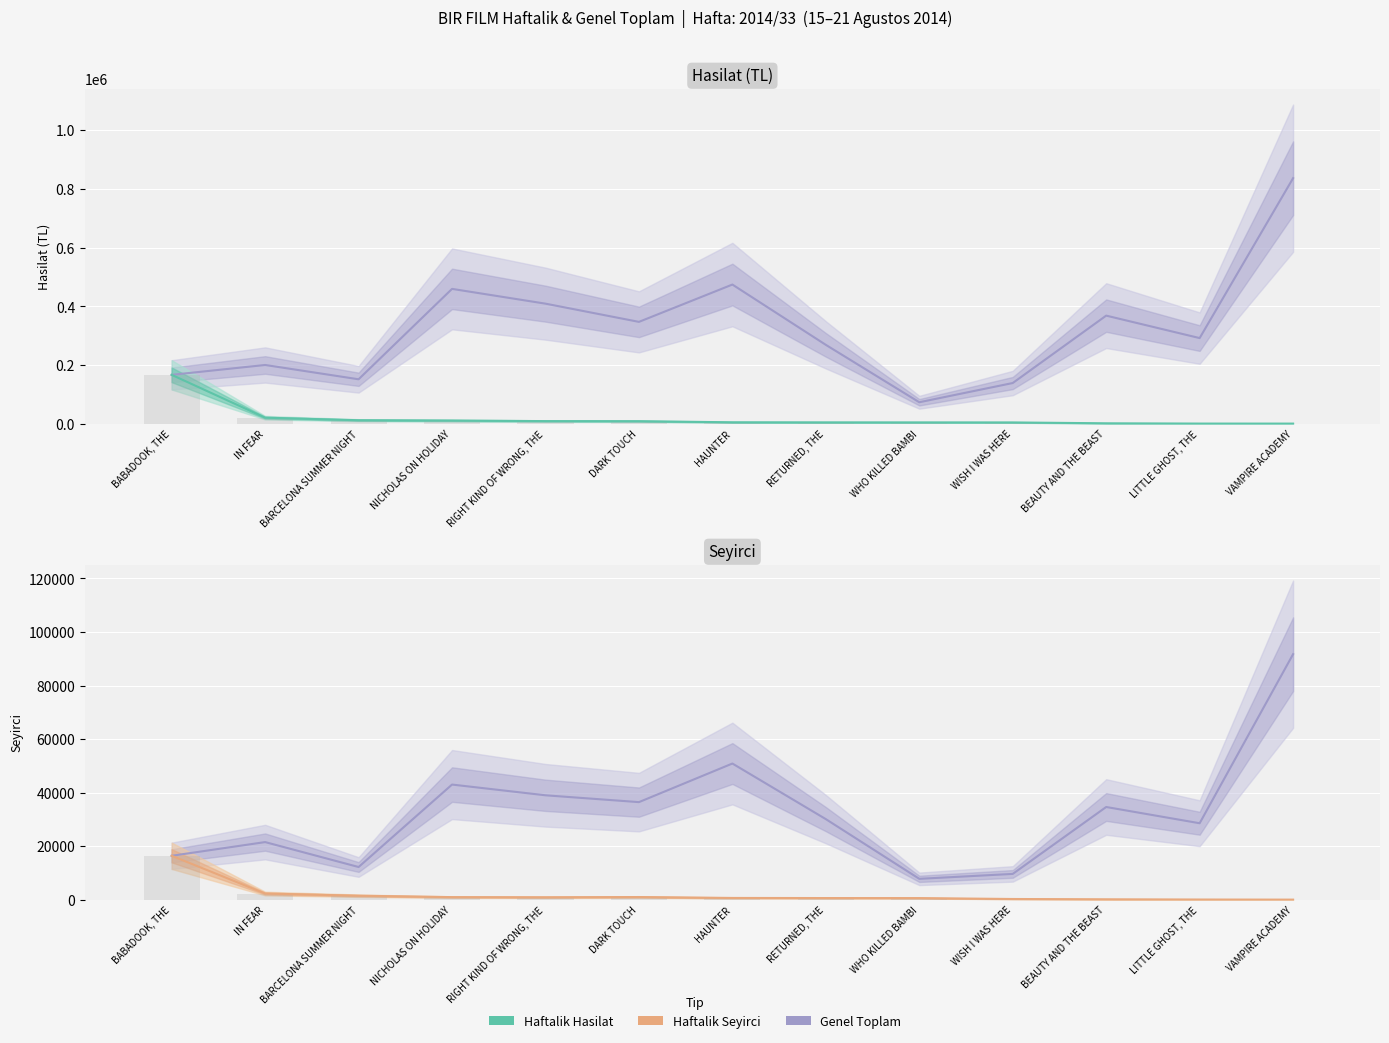

List the labels in order of Haftalik Hasilat value, smallest first.

VAMPIRE ACADEMY, LITTLE GHOST, THE, BEAUTY AND THE BEAST, WISH I WAS HERE, WHO KILLED BAMBI, RETURNED, THE, HAUNTER, DARK TOUCH, RIGHT KIND OF WRONG, THE, NICHOLAS ON HOLIDAY, BARCELONA SUMMER NIGHT, IN FEAR, BABADOOK, THE